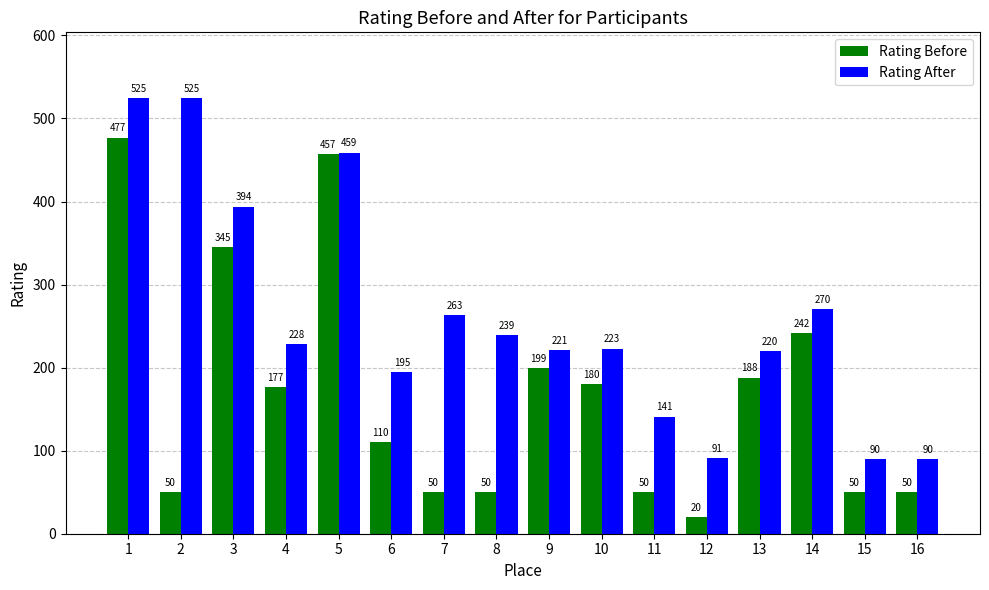

Rank the series by their maximum value, from highest to lowest.

Rating After, Rating Before